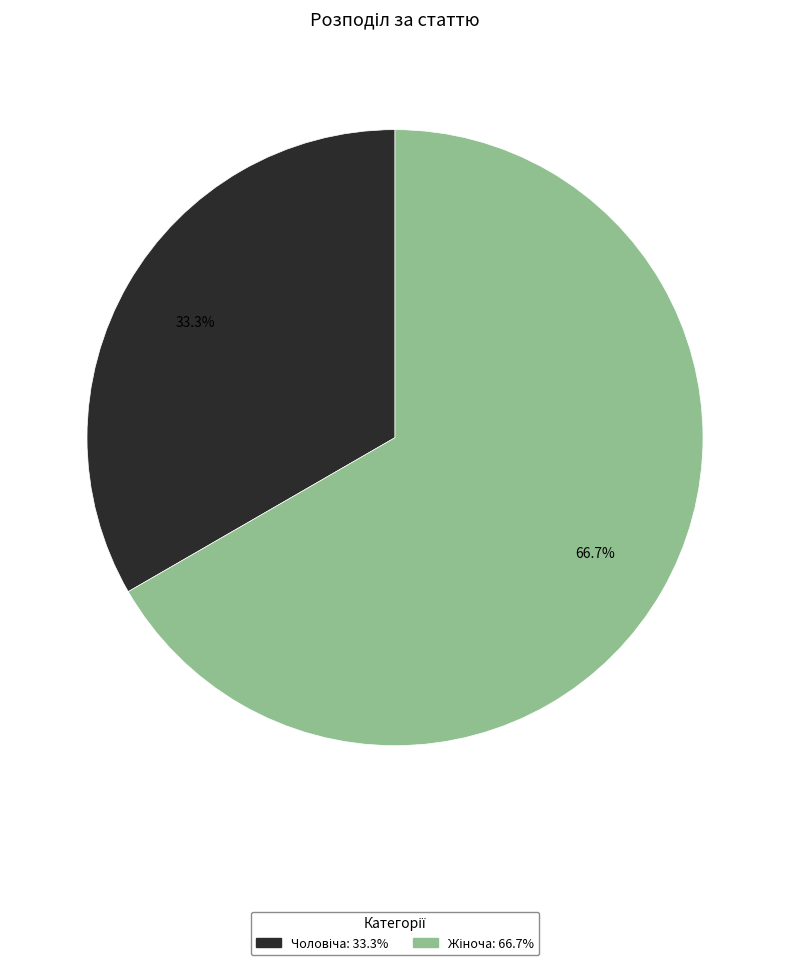

Does any single category account for the majority?

Yes